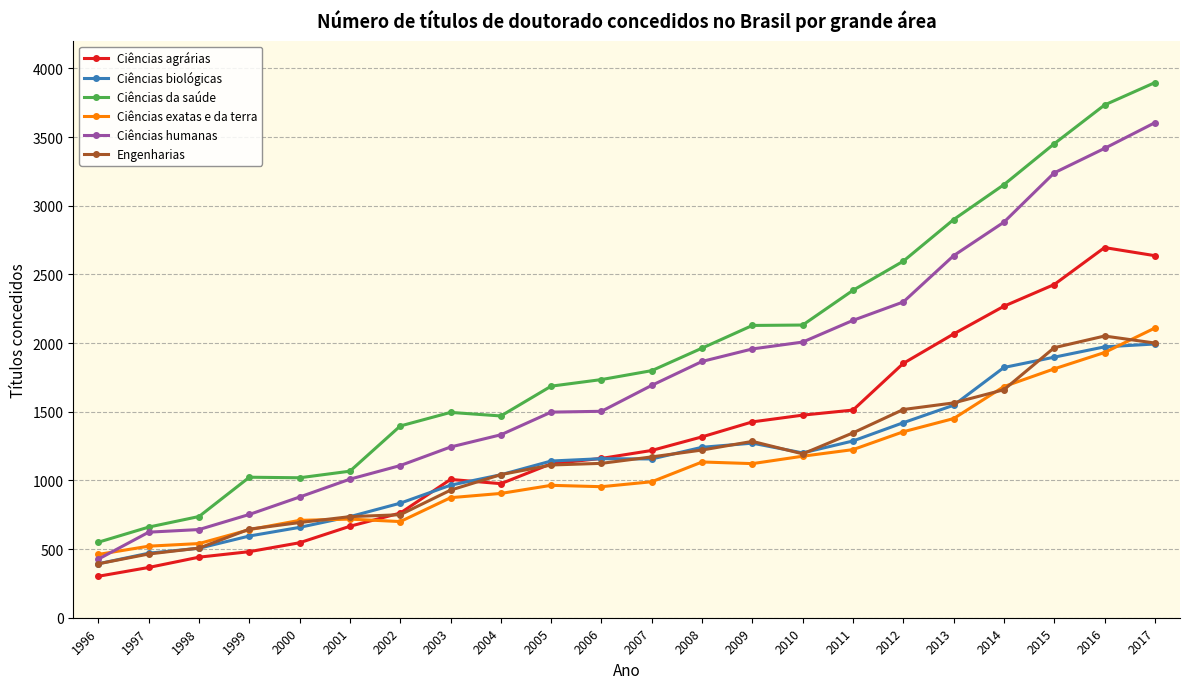

How many series are shown in this chart?

6